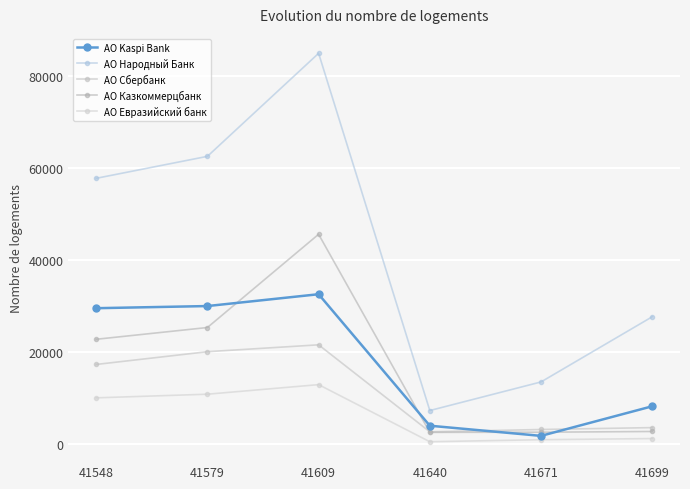

Where is the first local maximum for АО Евразийский банк?

41609